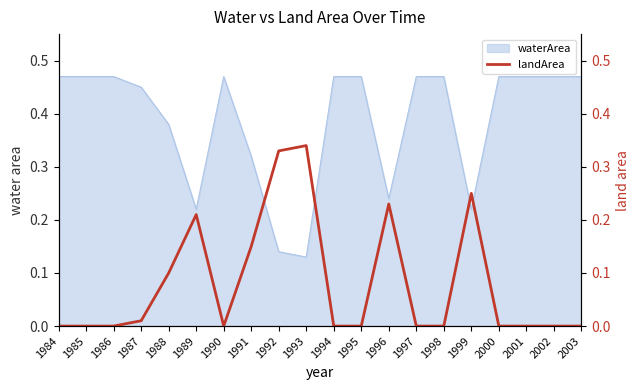

True or false: waterArea has a value of 0.3 at 2000.

False